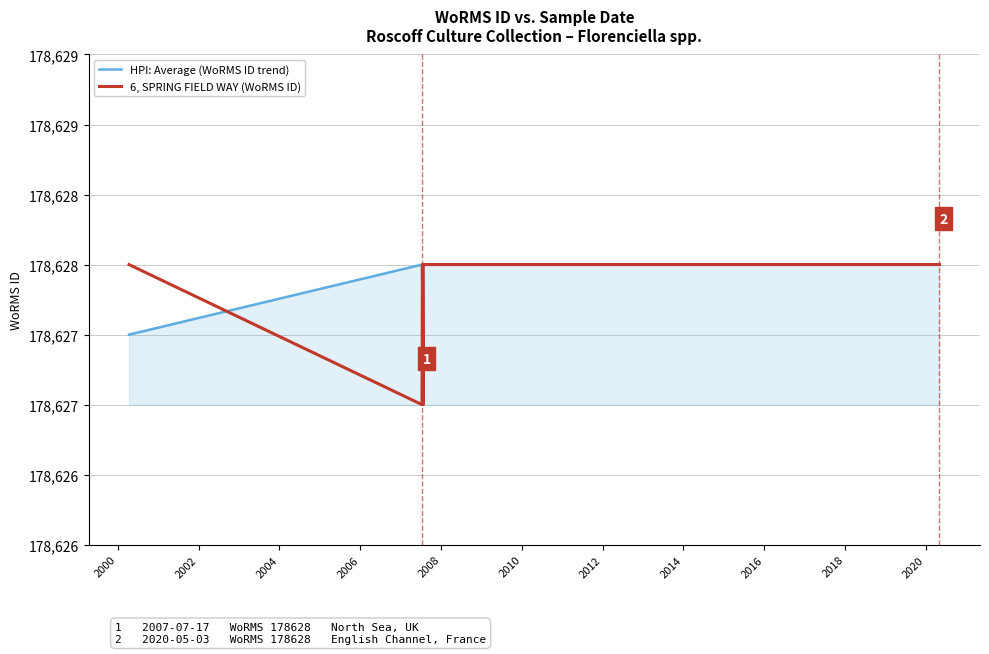

The value of 6, SPRING FIELD WAY (WoRMS ID) at 1998 is 273843.7. True or false?

False